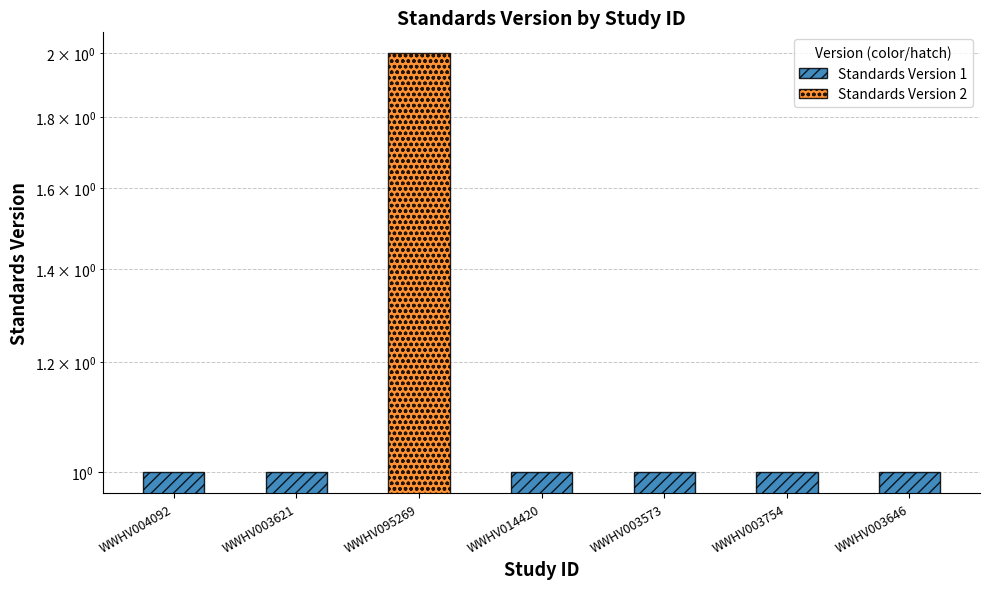

Reading left to right, extract all data points from this chart.

1	1	2	1	1	1	1